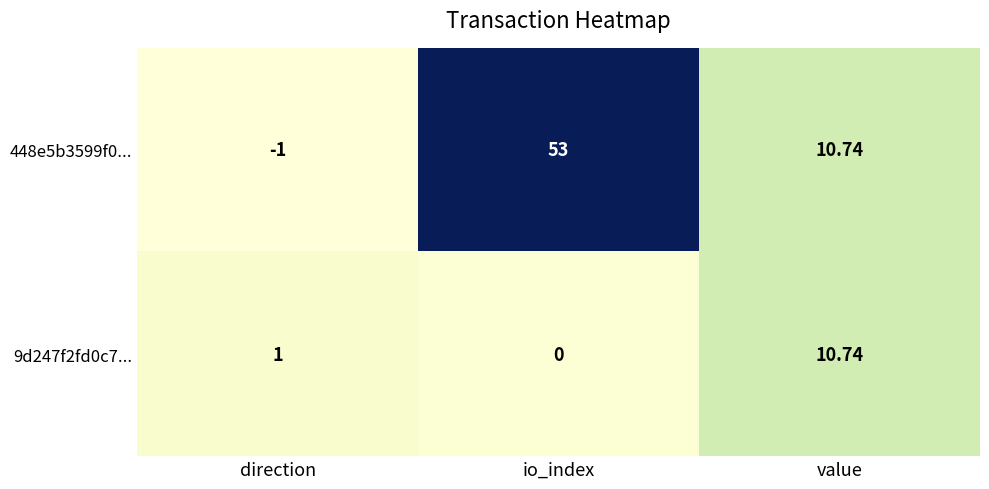

Which category has the highest value across all series?

io_index